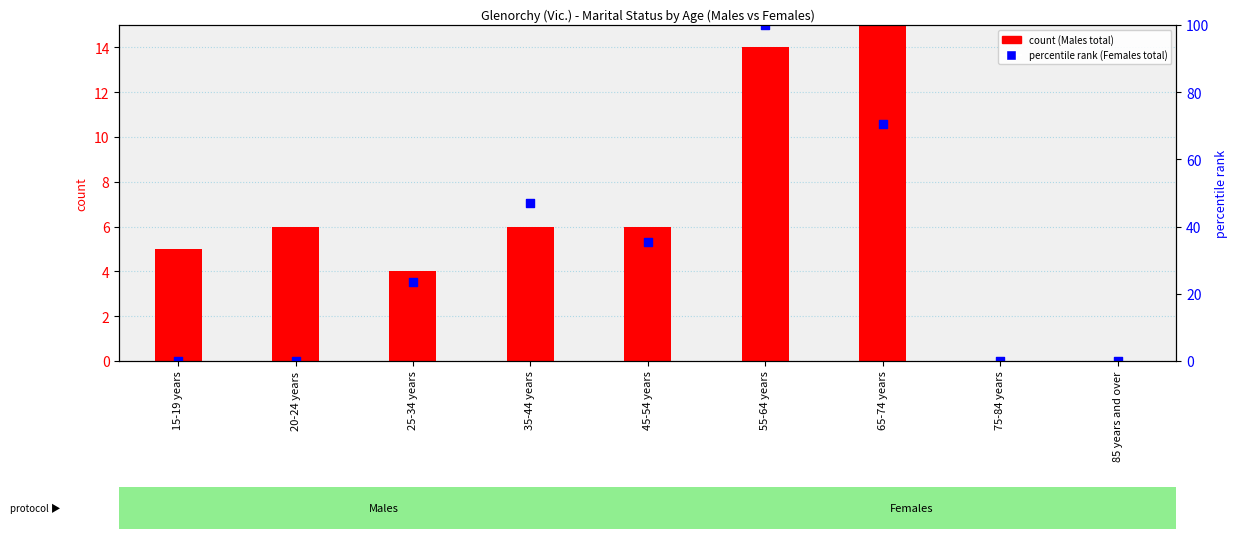

Which series contains the lowest Y value?

count (Males)